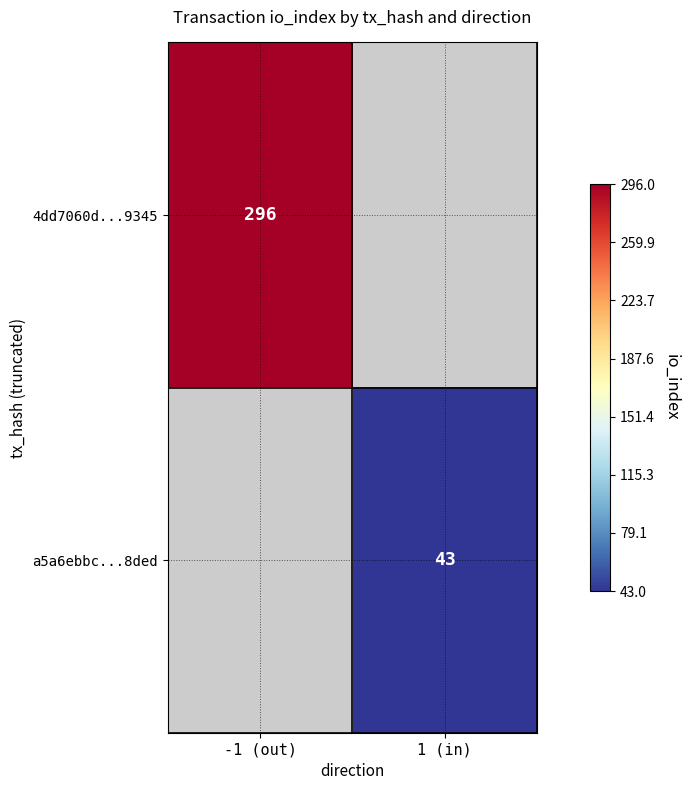

The a5a6ebbc...8ded series shows 43 at 1 (in). True or false?

True